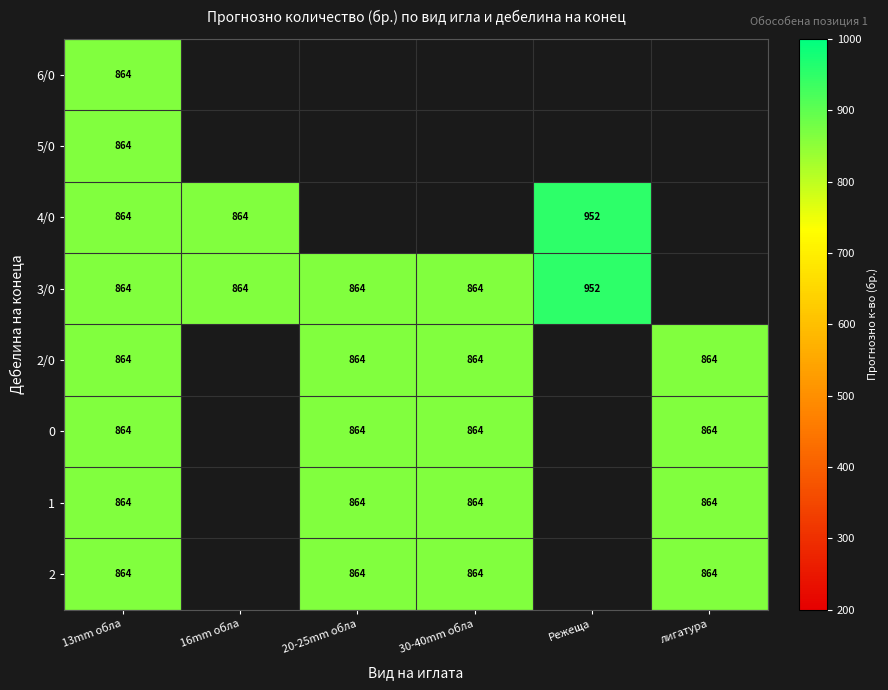

Which category has the lowest value across all series?

13mm обла